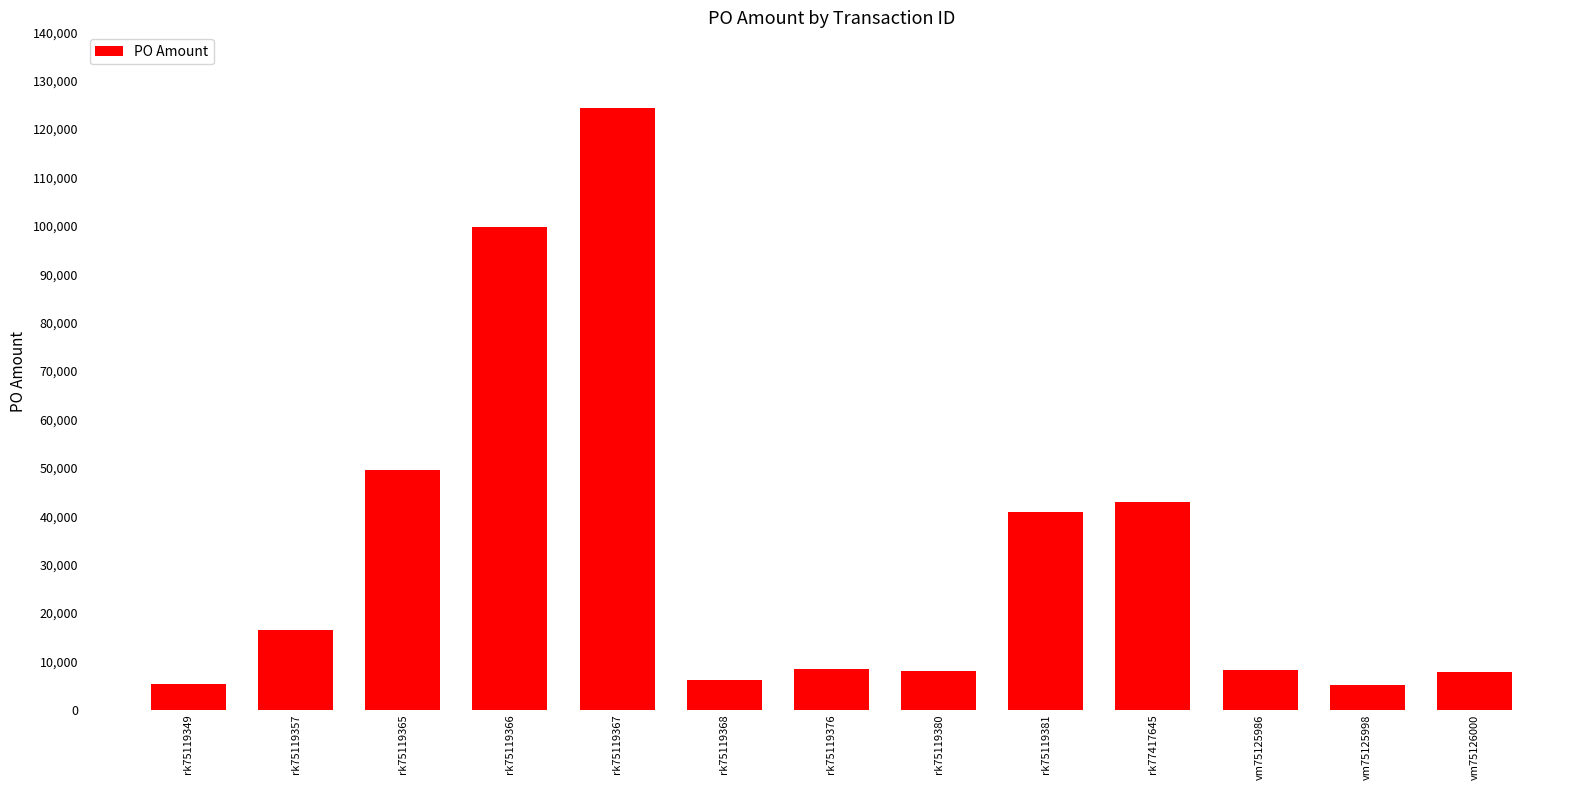

What is the difference between the second highest and minimum values?

94592.0